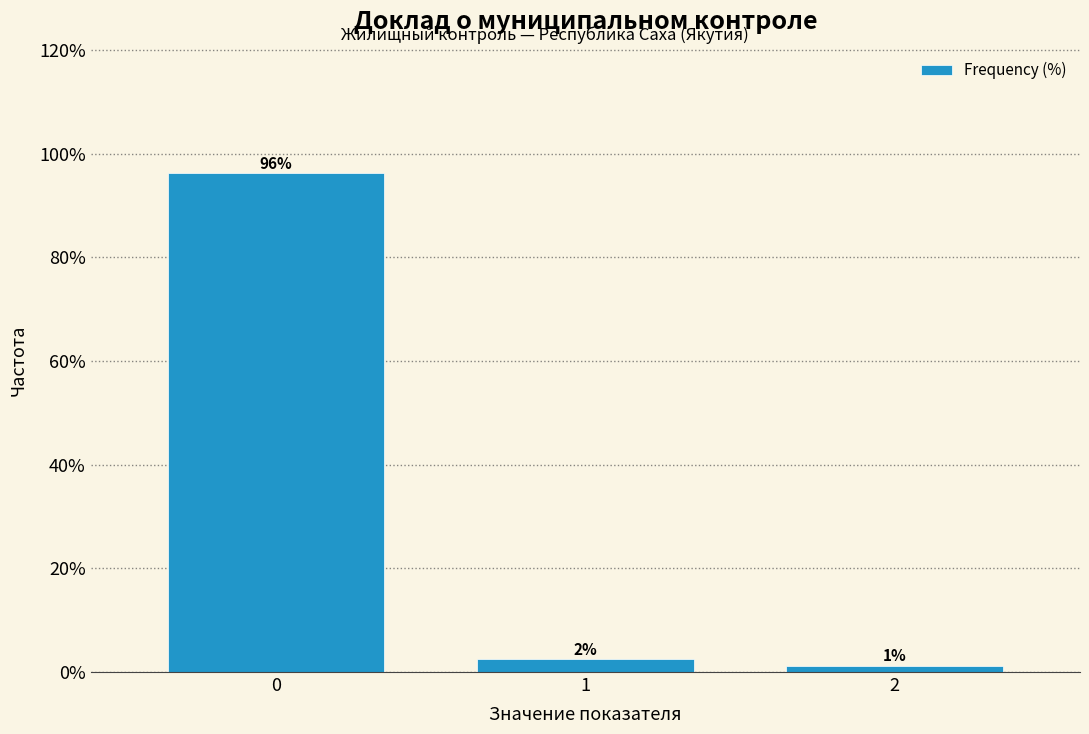

Are the bars horizontal?

No